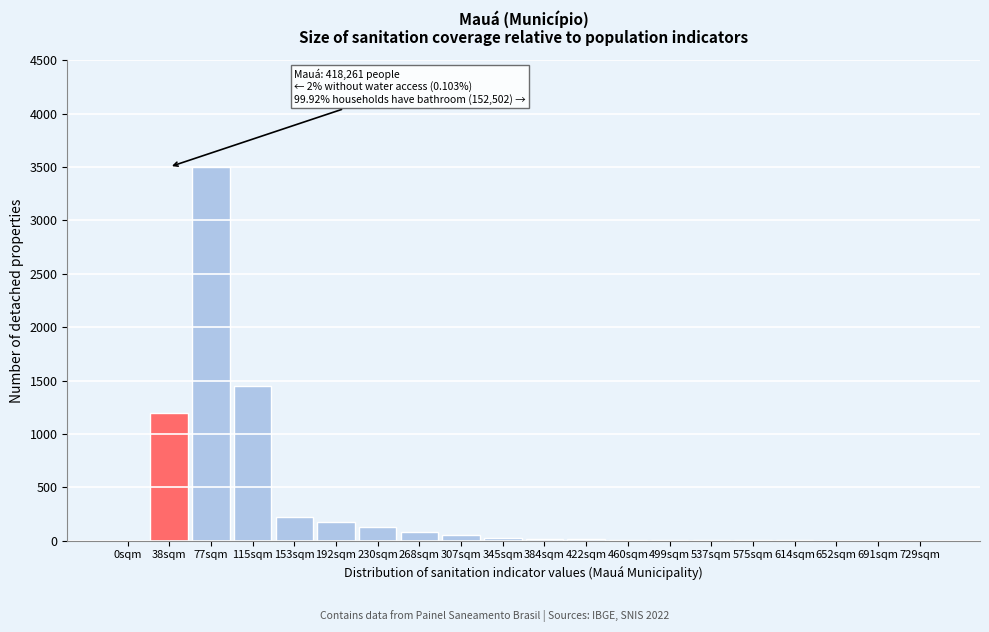

What is the sum of all values?

6910